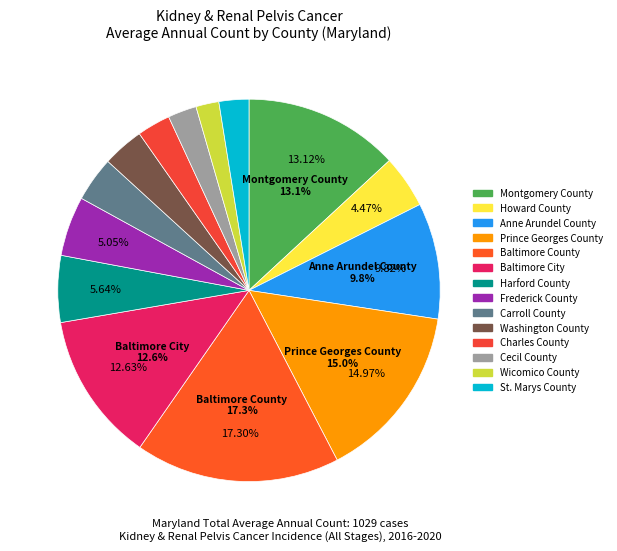

How much of the chart is everything except Baltimore County?

82.7%